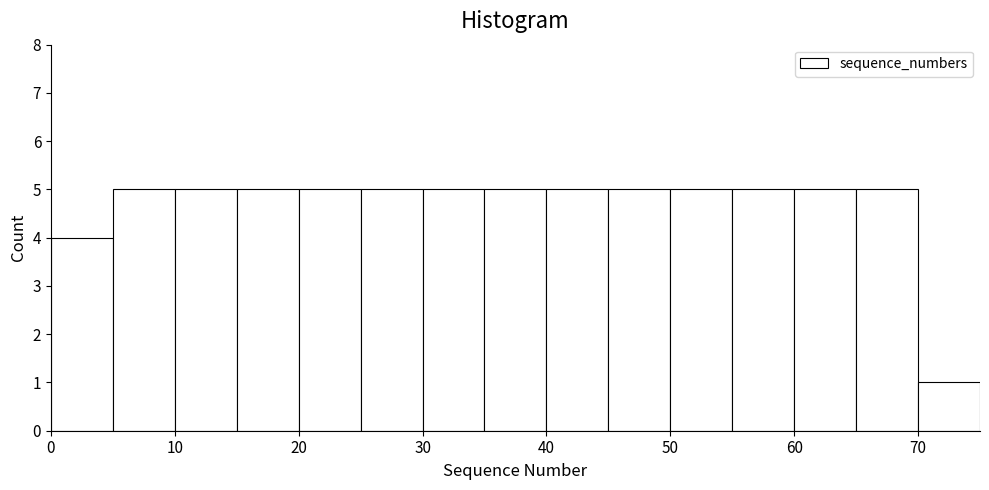

Reading left to right, transcribe this chart: for each bar, give the range it covers on the x-axis and its height. The values are not printed on the chart, so give them approximately, as read against the axis.

0 to 5: 4
5 to 10: 5
10 to 15: 5
15 to 20: 5
20 to 25: 5
25 to 30: 5
30 to 35: 5
35 to 40: 5
40 to 45: 5
45 to 50: 5
50 to 55: 5
55 to 60: 5
60 to 65: 5
65 to 70: 5
70 to 75: 1